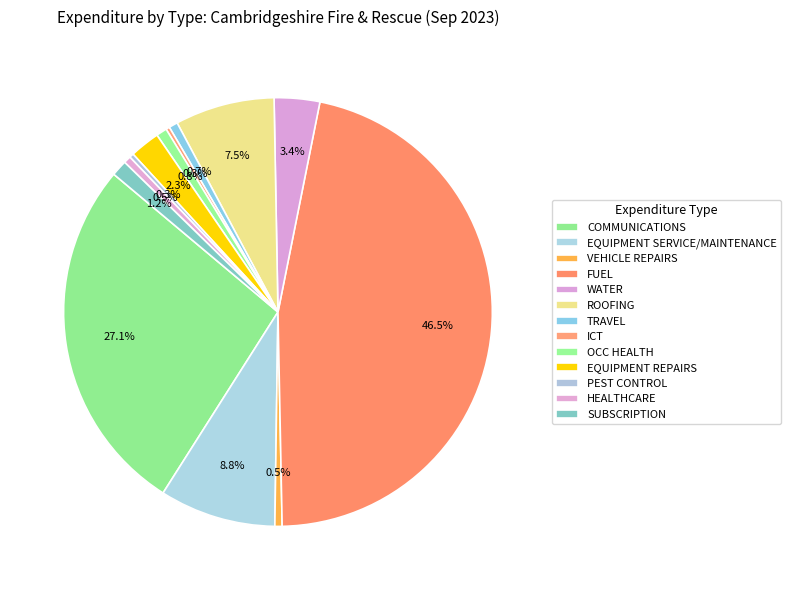

Approximately how many times larger is the value at ROOFING compared to FUEL?

0.2